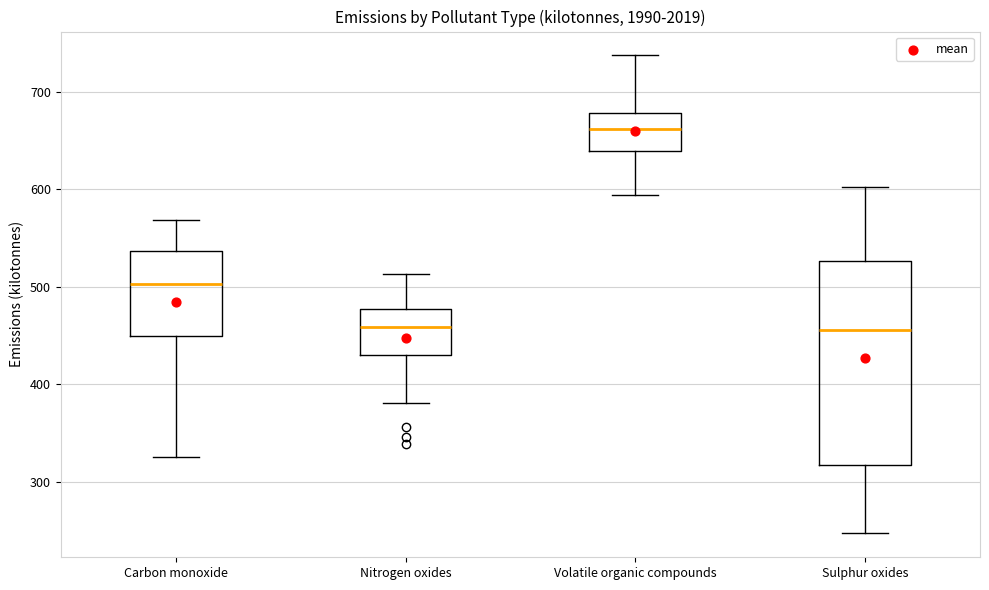

Reading left to right, read every box against the y-axis: the position of its median line, the range the box covers, and the ends of its whiskers. The values are not printed on the chart, so give them approximately, as read against the axis.

Carbon monoxide: median 500, box 450 to 540, whiskers 330 to 570
Nitrogen oxides: median 460, box 430 to 480, whiskers 380 to 510
Volatile organic compounds: median 660, box 640 to 680, whiskers 590 to 740
Sulphur oxides: median 460, box 320 to 530, whiskers 250 to 600